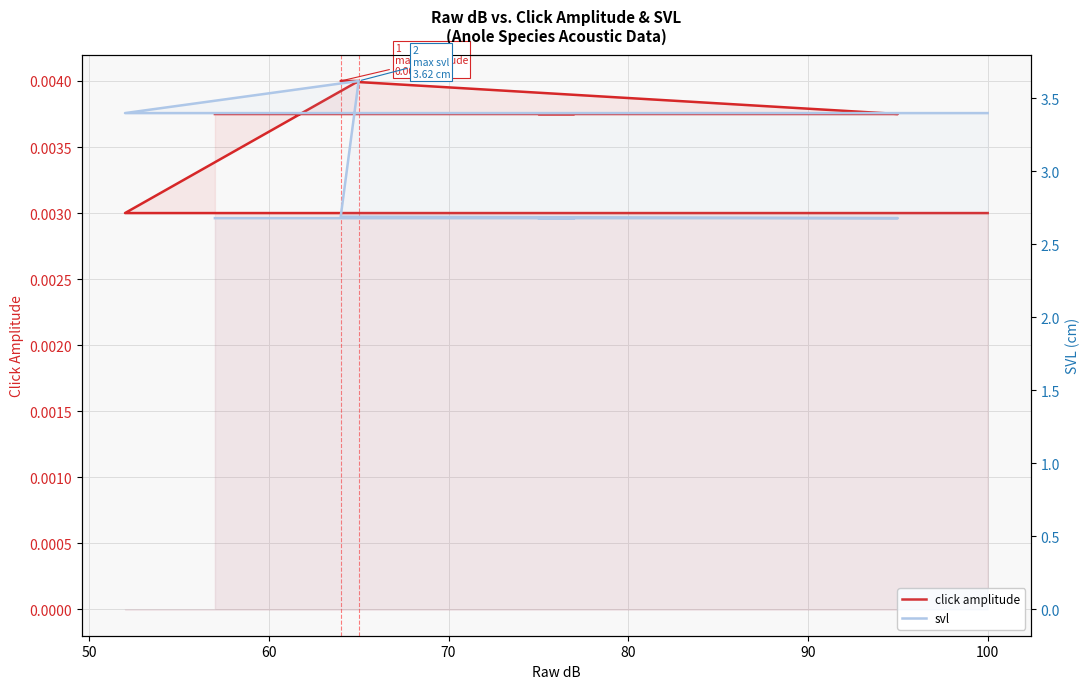

True or false: click amplitude and svl intersect in this chart.

False